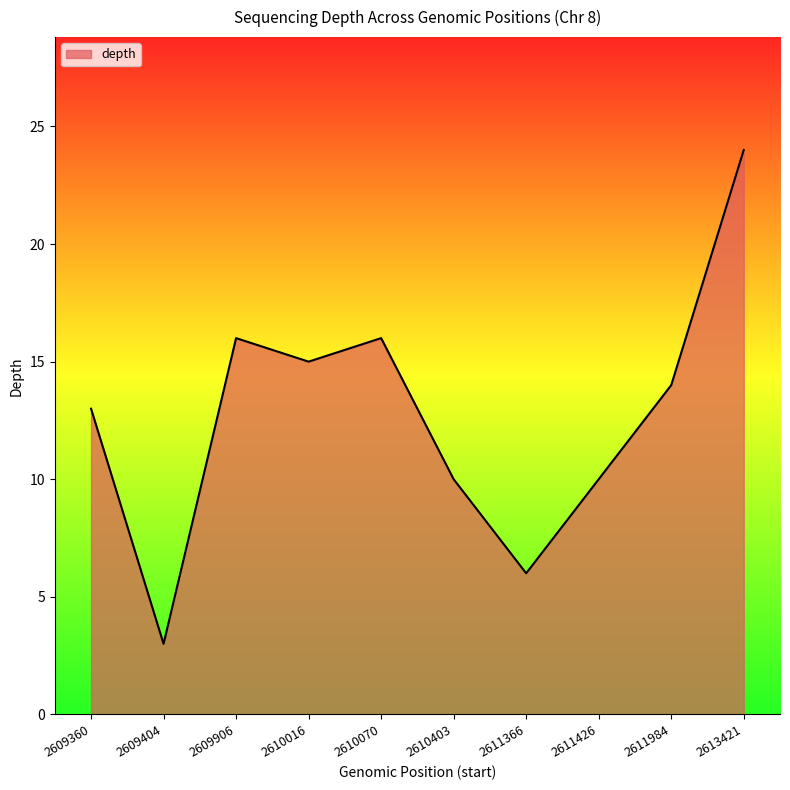

What is the difference between the values at 2611984 and 2611426?

4